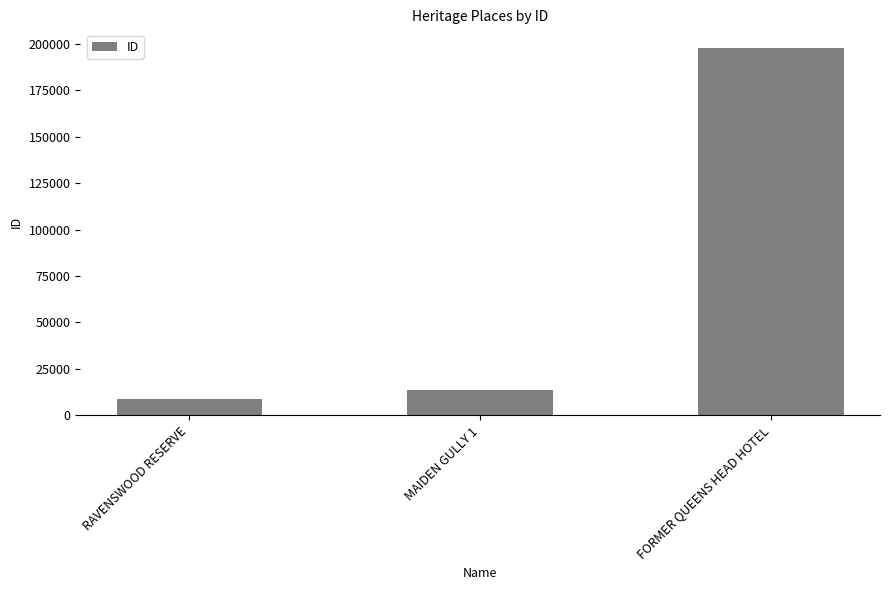

Where is the data nearest to the value 103274?

MAIDEN GULLY 1